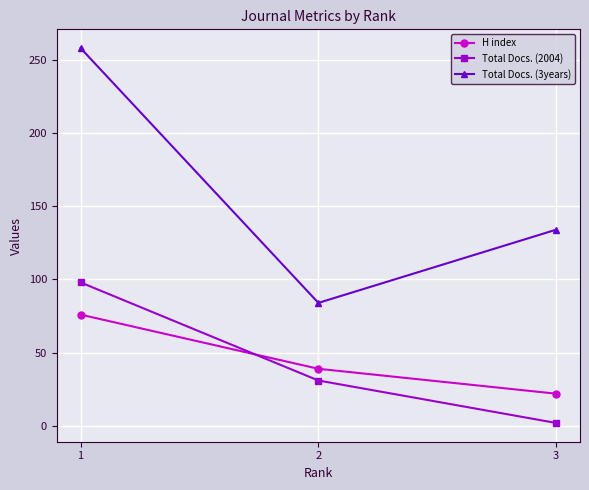

What is the minimum value for H index?

22